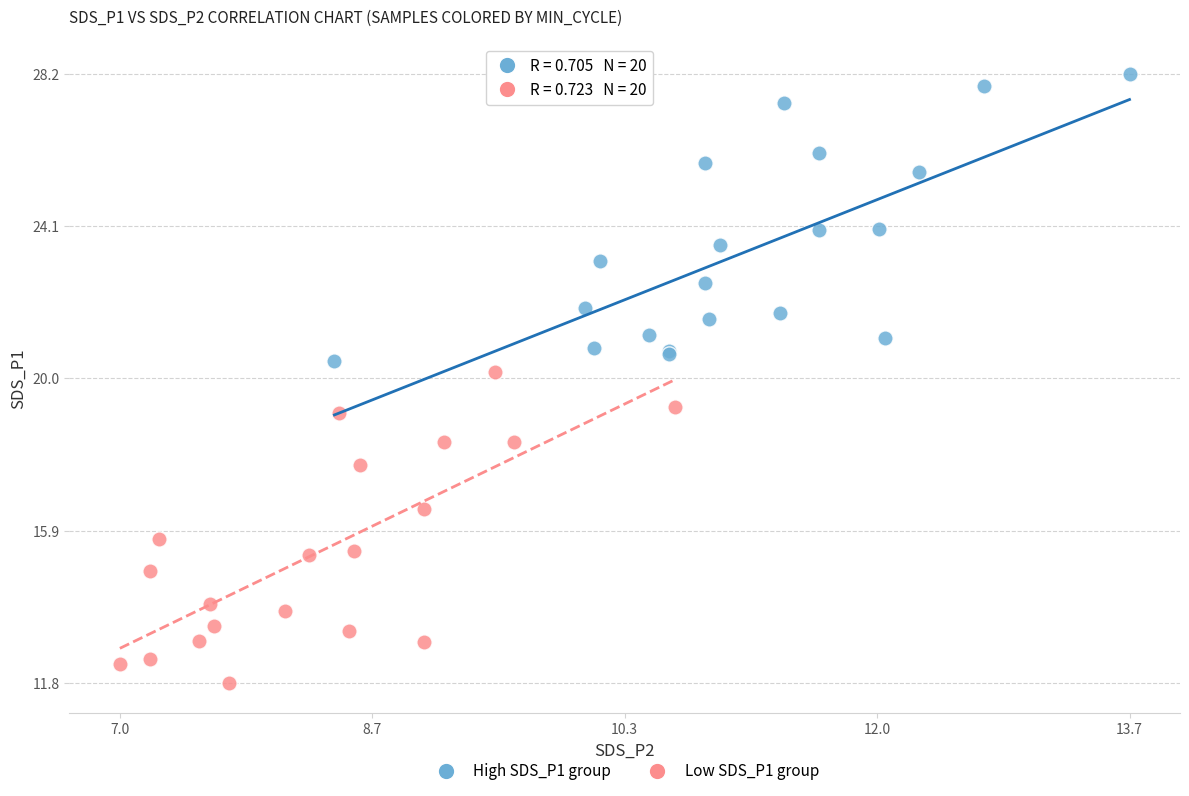

Which series has the widest spread of Y values?

Low SDS_P1 group